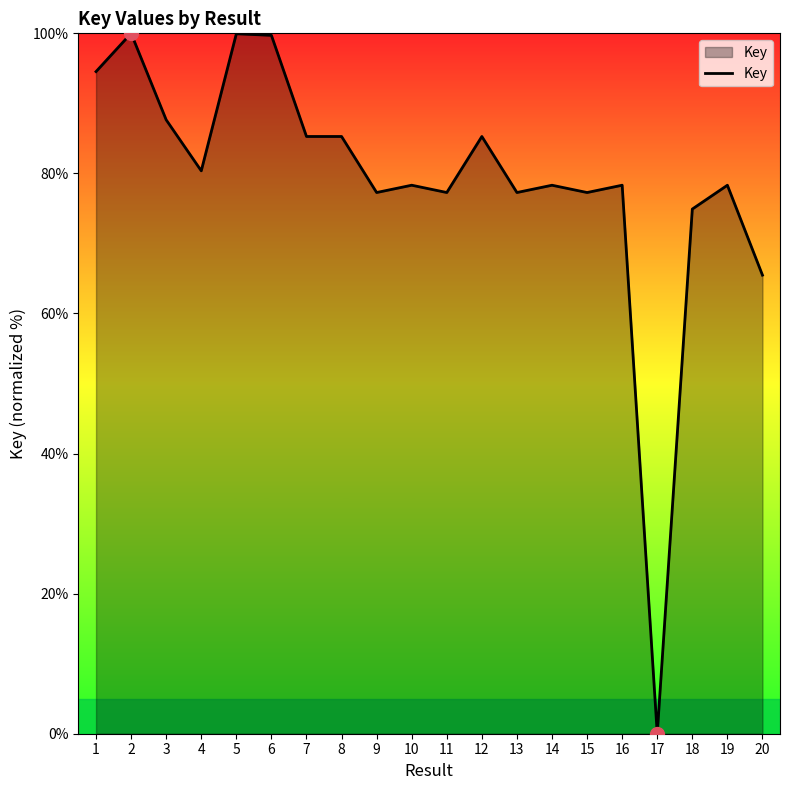

What is the average value?

79.0